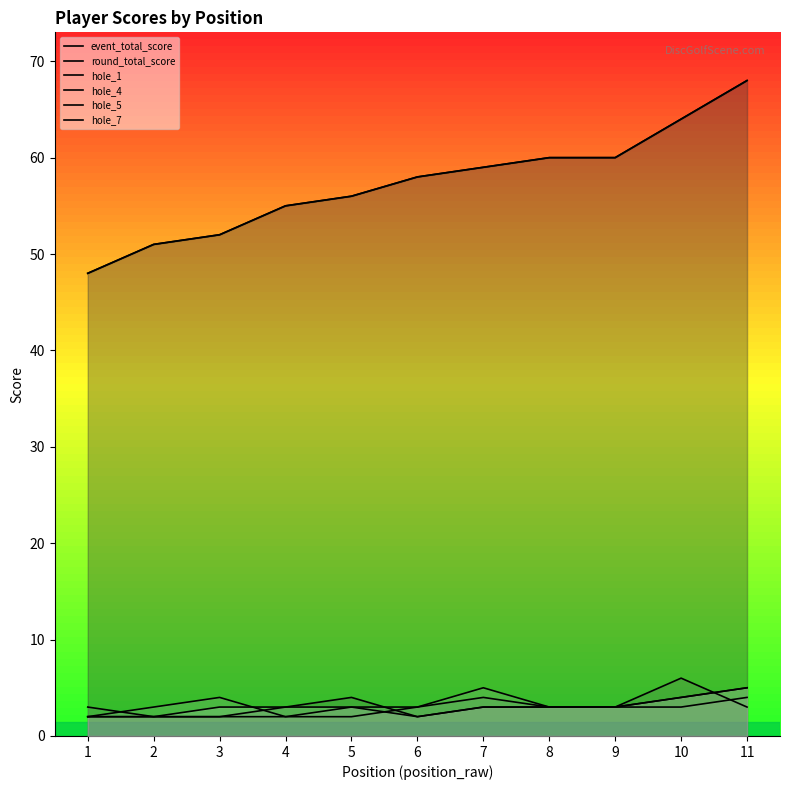

Reading left to right, list all the values displayed in this chart.

event_total_score: 1=48	2=51	3=52	4=55	5=56	6=58	7=59	8=60	9=60	10=64	11=68
round_total_score: 1=48	2=51	3=52	4=55	5=56	6=58	7=59	8=60	9=60	10=64	11=68
hole_1: 1=2	2=2	3=2	4=3	5=4	6=2	7=3	8=3	9=3	10=6	11=3
hole_4: 1=3	2=2	3=2	4=2	5=2	6=3	7=4	8=3	9=3	10=4	11=5
hole_5: 1=2	2=3	3=4	4=2	5=3	6=3	7=5	8=3	9=3	10=3	11=4
hole_7: 1=2	2=2	3=3	4=3	5=3	6=2	7=3	8=3	9=3	10=4	11=5